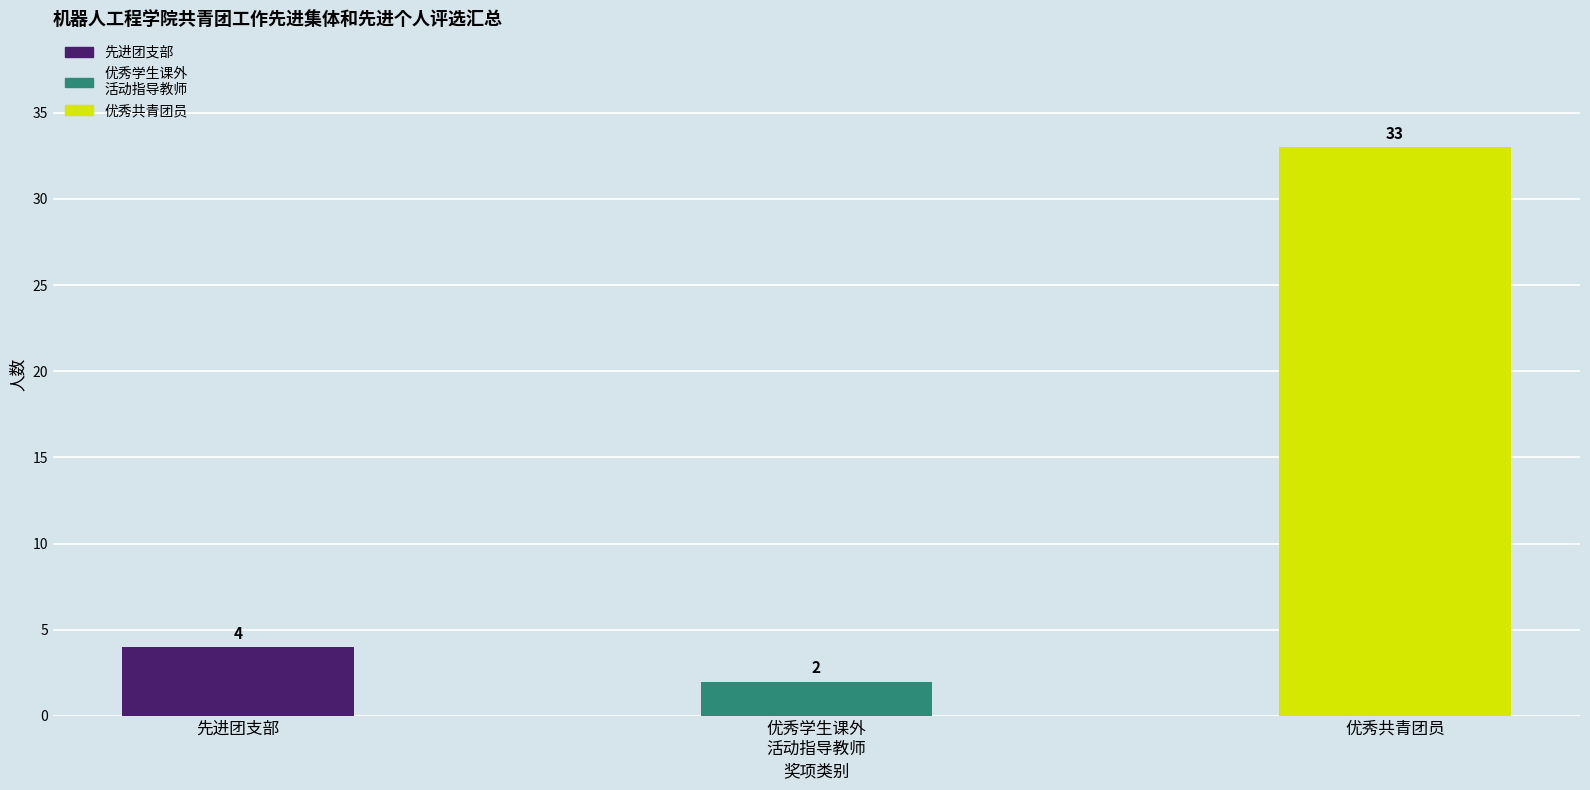

List the labels in order of value, largest first.

优秀共青团员, 先进团支部, 优秀学生课外
活动指导教师